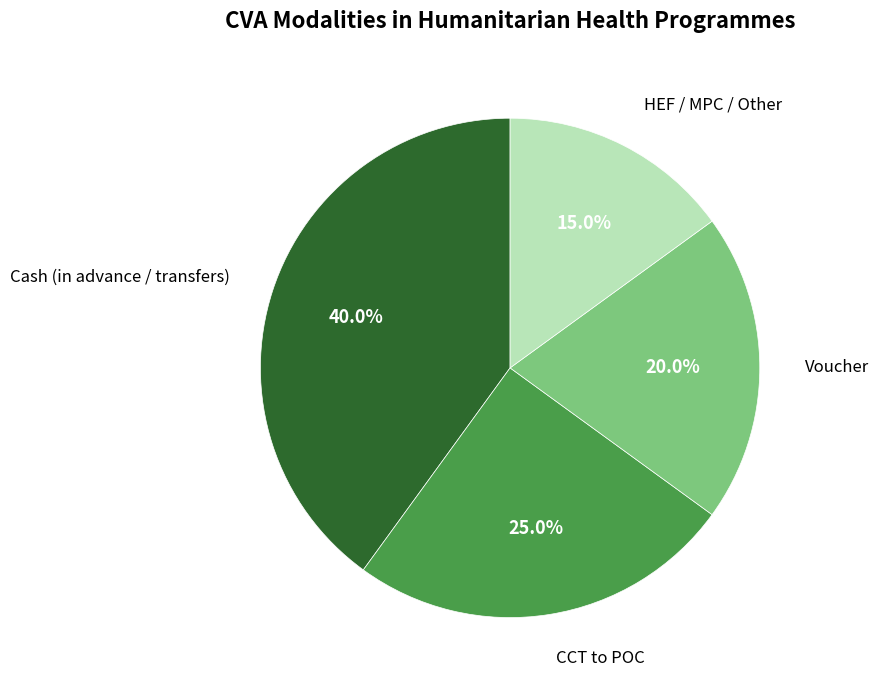

Is there any slice that represents more than half of the pie?

No